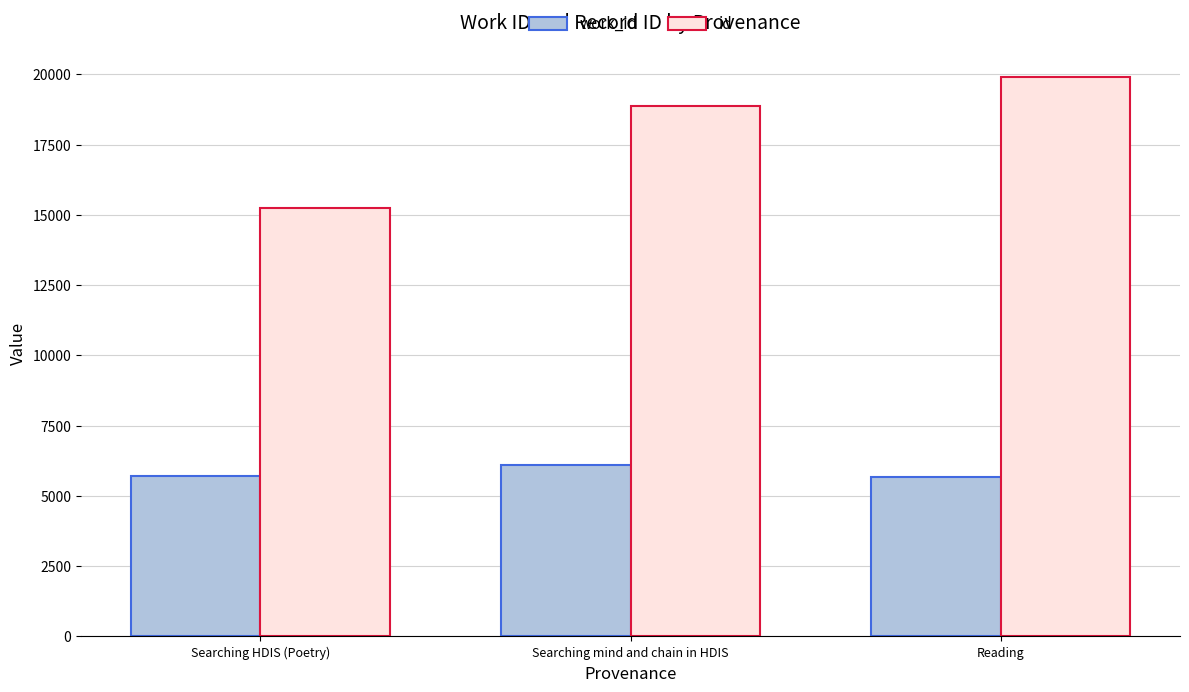

At which label does id reach its minimum?

Searching HDIS (Poetry)